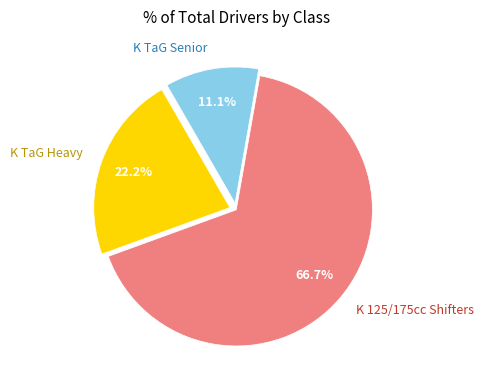

Between K 125/175cc Shifters and K TaG Senior, which is larger?

K 125/175cc Shifters